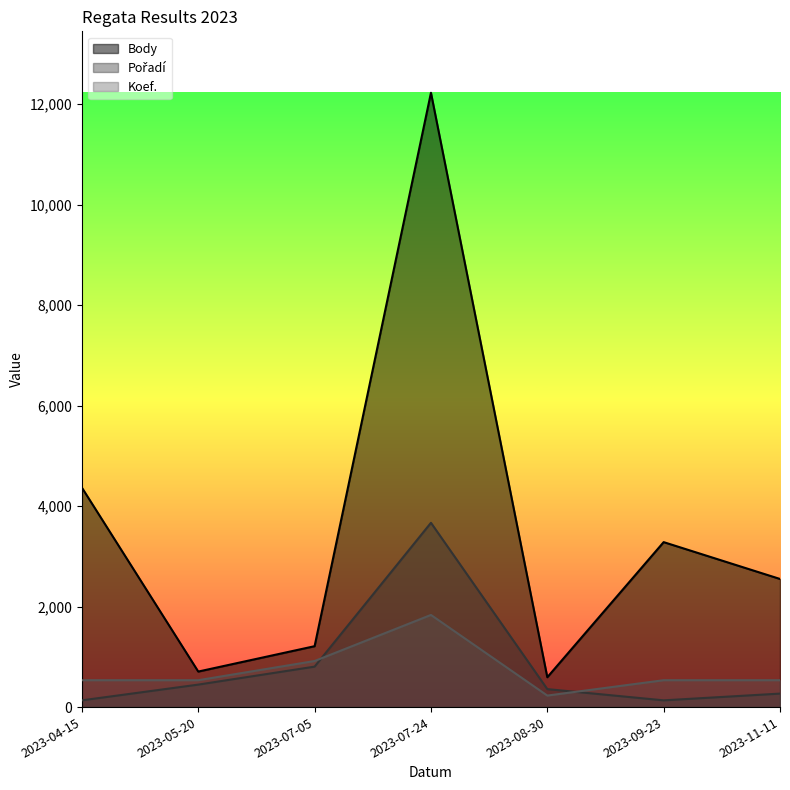

How many data points in Body are above 2550?

3